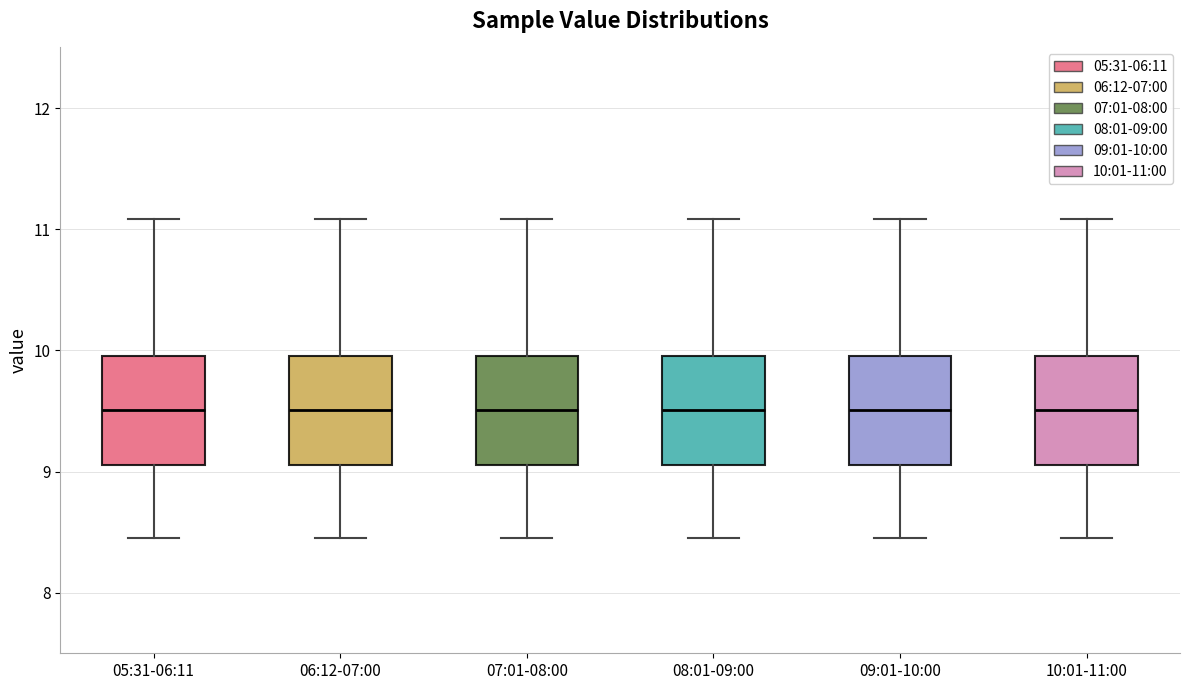

Where does the median line of the box for 05:31-06:11 sit on the y-axis? The values are not printed on the chart, so give them approximately, as read against the axis.

9.5